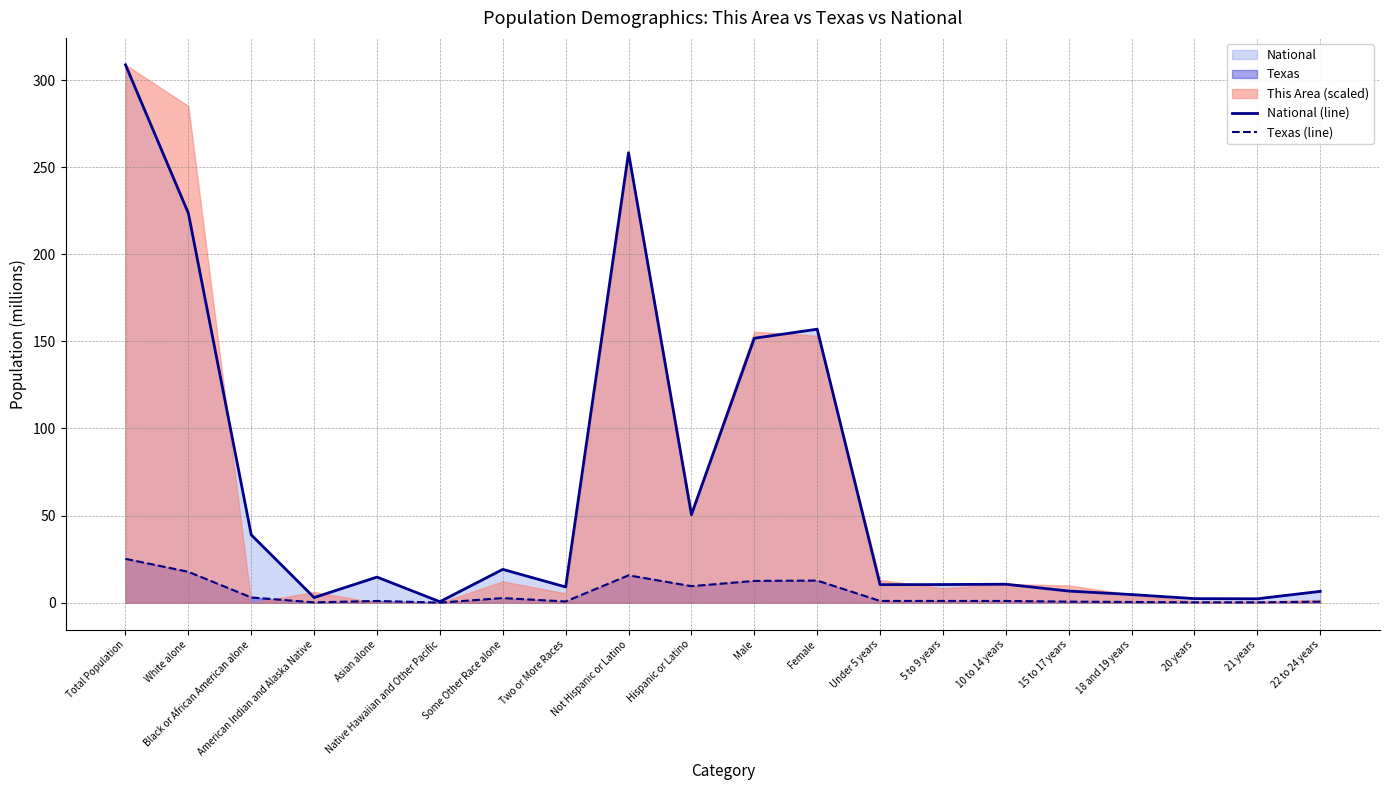

Which category has the highest value in the National (line) series?

Total Population